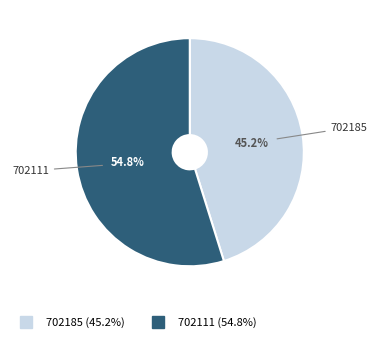

Is there a majority slice in this chart?

Yes